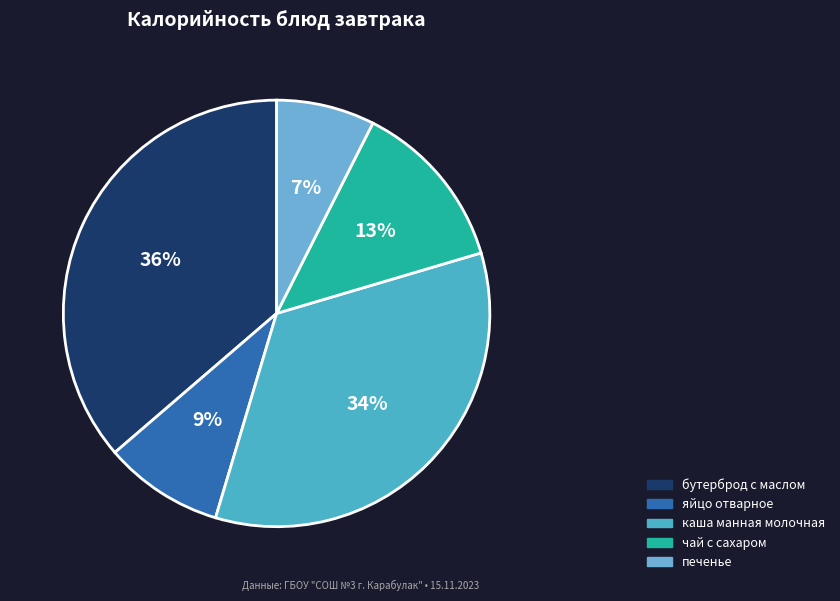

True or false: чай с сахаром accounts for 23% of the total.

False